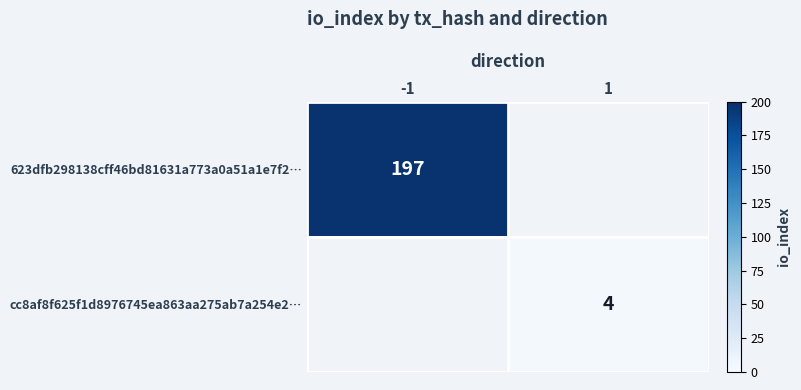

True or false: 623dfb298138cff46bd81631a773a0a51a1e7f2… has a value of 294 at -1.

False